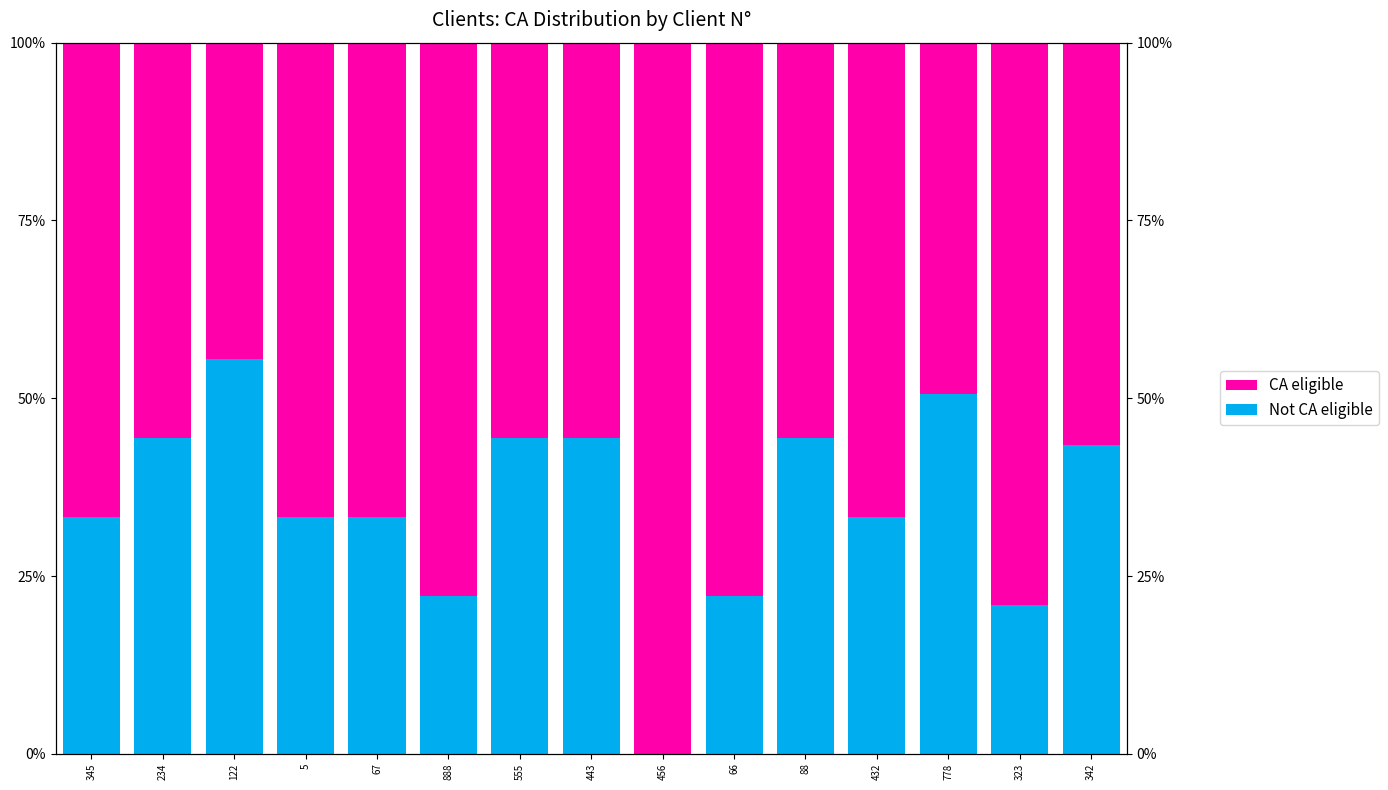

What is the label of the 15th bar from the right?

345